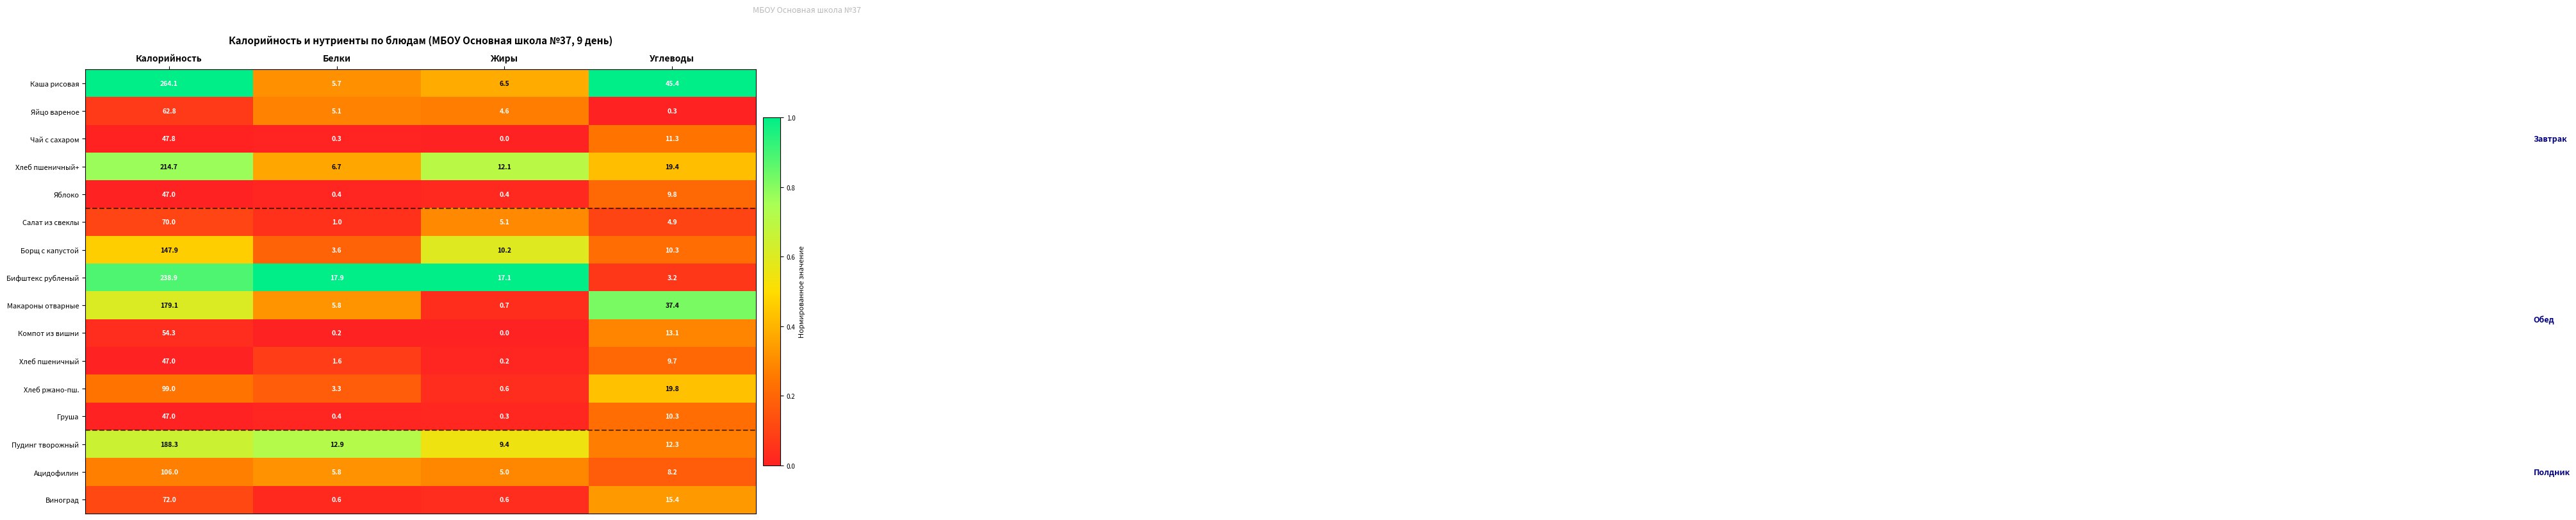

List the labels in order of Чай с сахаром value, largest first.

Калорийность, Углеводы, Белки, Жиры